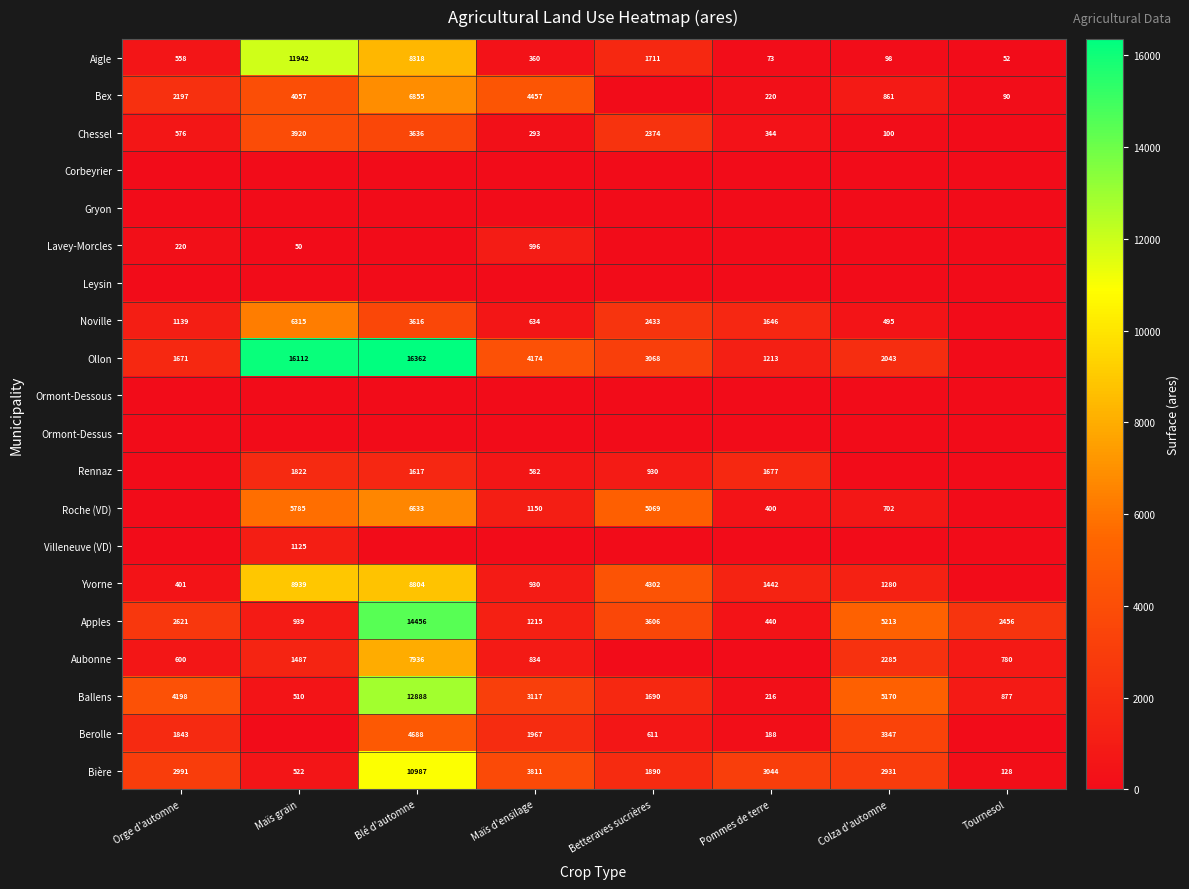

True or false: Roche (VD) has a value of 6633 at Blé d'automne.

True